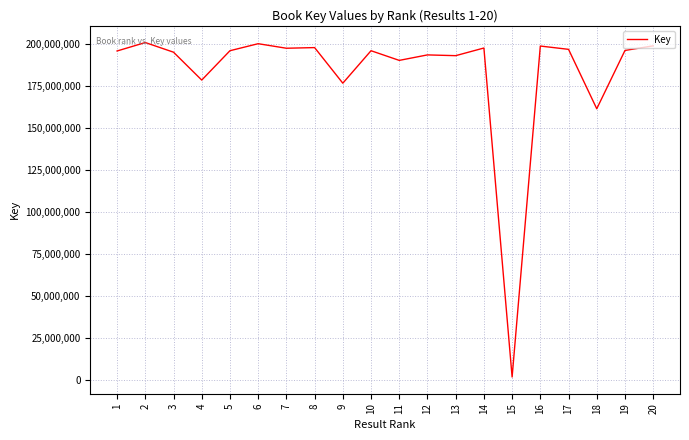

What is the maximum value shown in the chart?

200778680